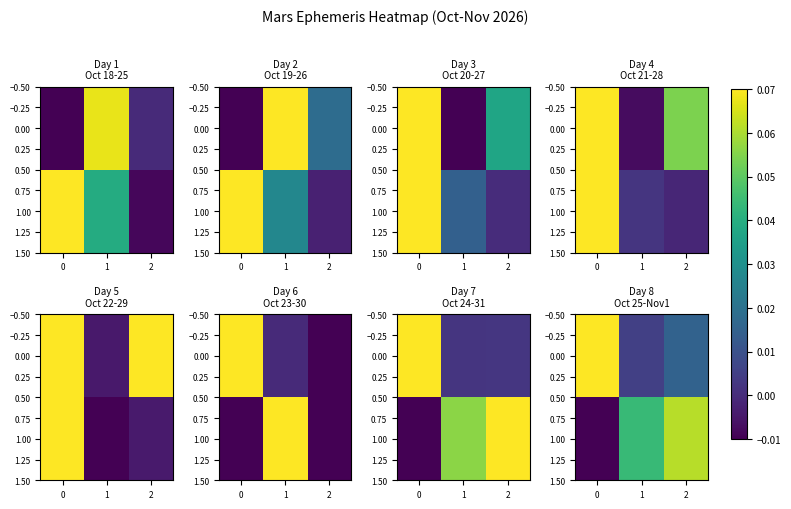

List the series in order of their peak value, highest first.

0.00, 1.00